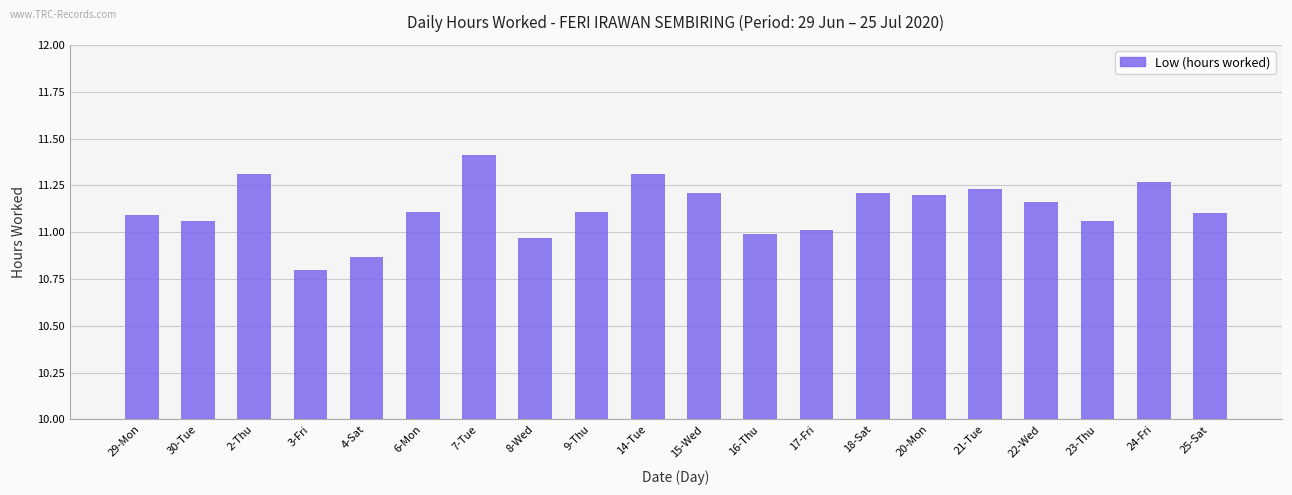

True or false: the data shows 11.0 at 16-Thu.

True